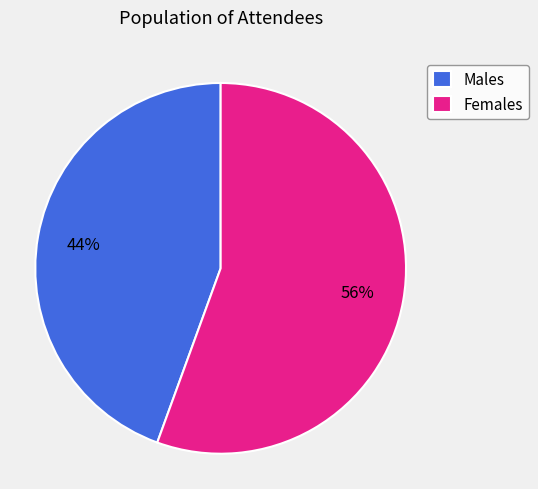

Which category has the smallest portion of the pie?

Males